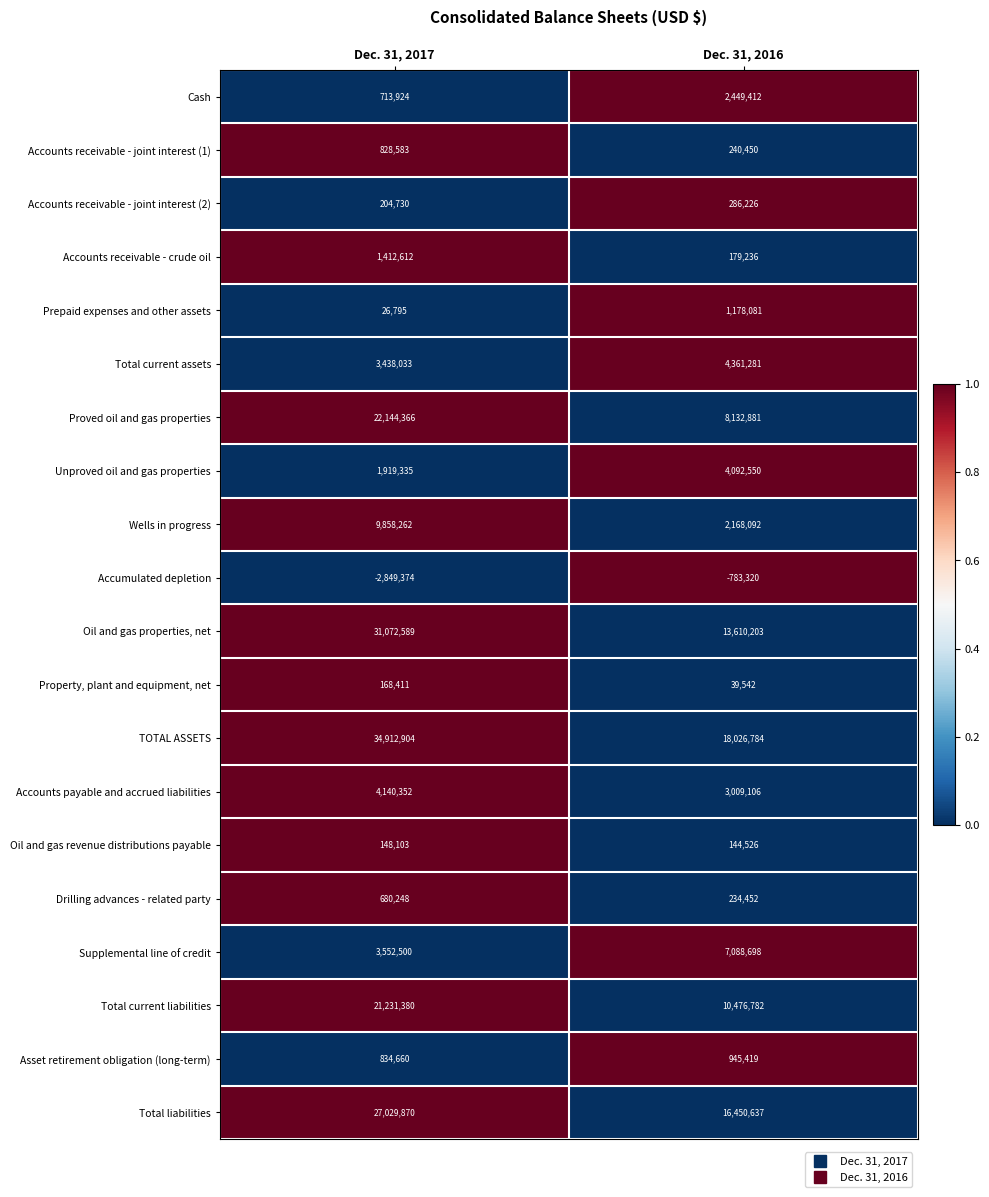

Where is Total current assets nearest to the value 3899657?

Dec. 31, 2017